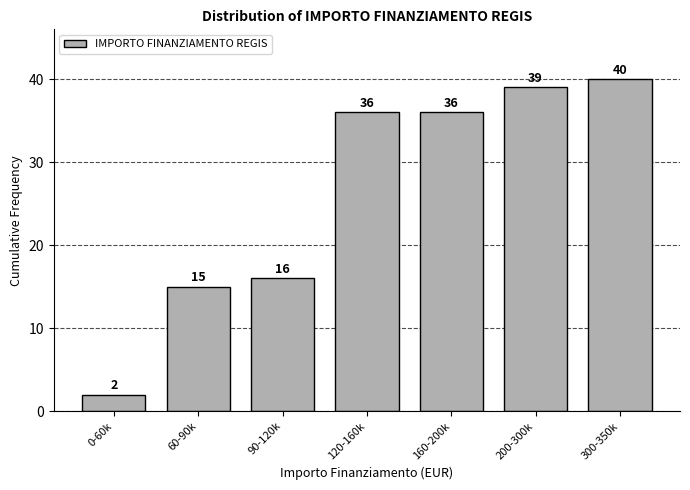

Reading left to right, transcribe all the data shown in this chart.

2	15	16	36	36	39	40